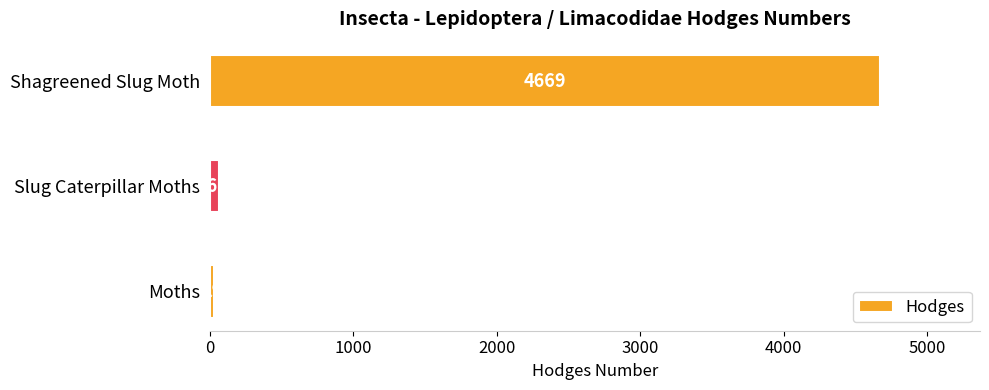

How many bars are there in total?

3